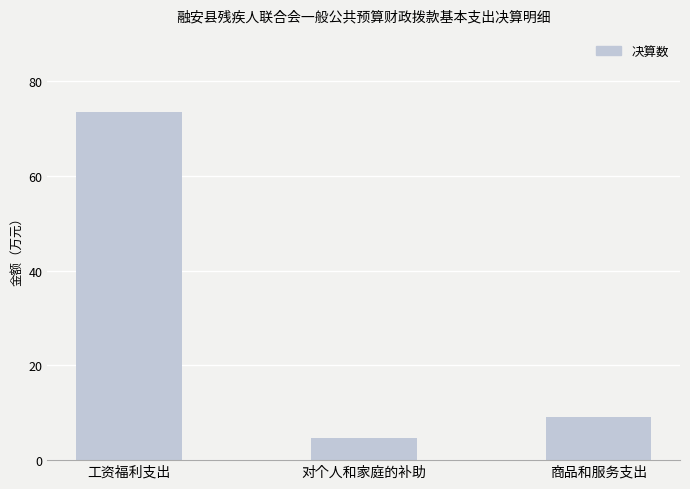

What position from the right is 对个人和家庭的补助?

2